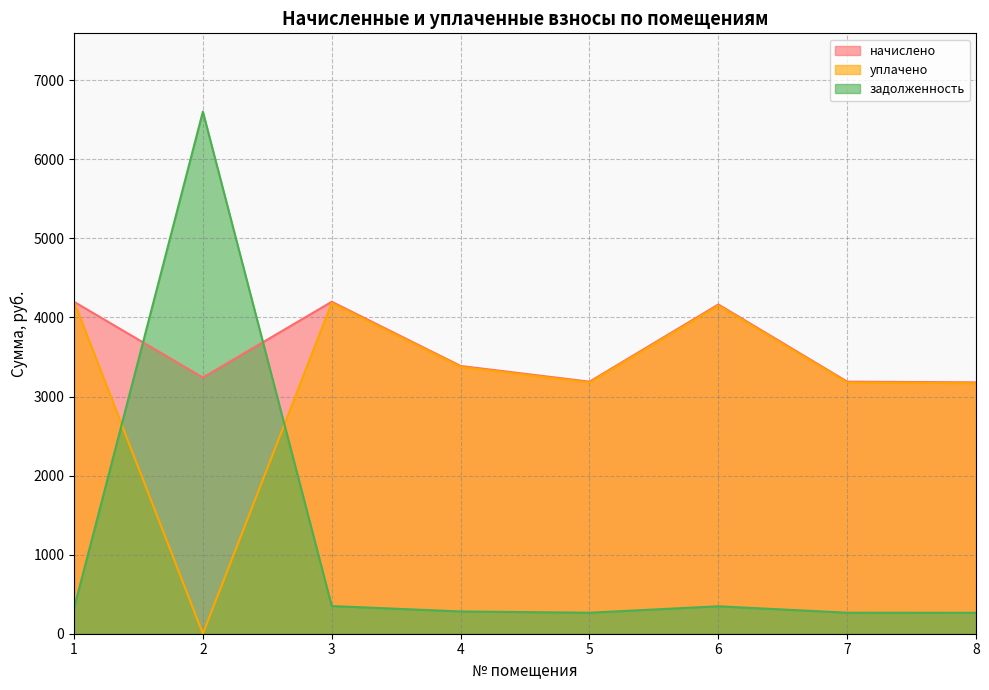

Where is задолженность nearest to the value 3434?

3